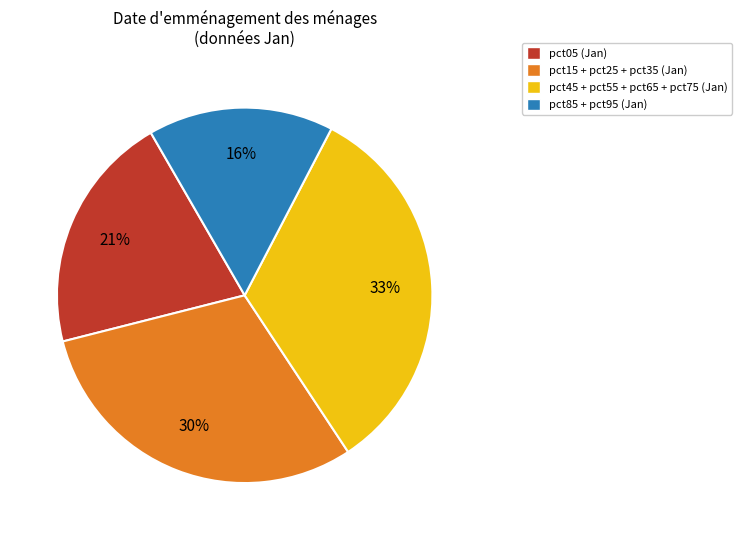

True or false: pct15 + pct25 + pct35 (Jan) accounts for 30% of the total.

True